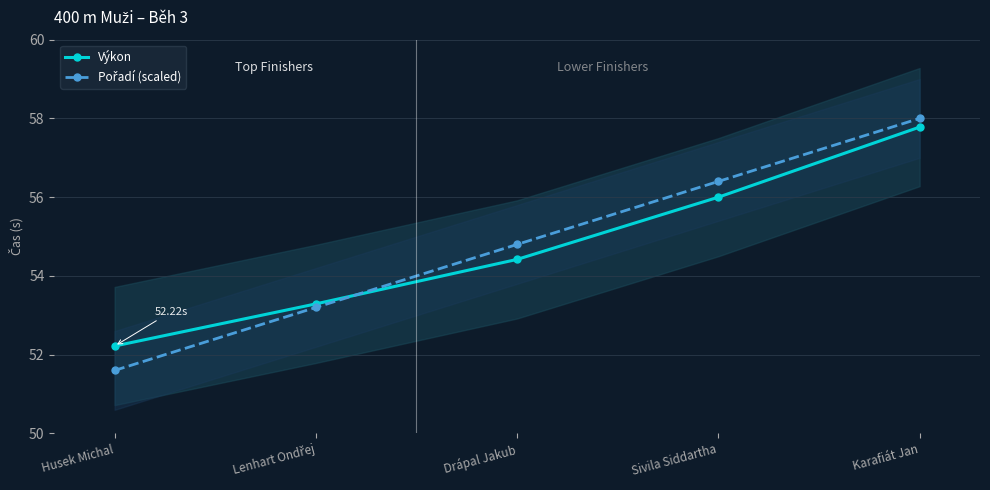

Reading right to left, what are all the values shown in this chart?

Výkon: Karafiát Jan=57.8	Sivila Siddartha=56.0	Drápal Jakub=54.4	Lenhart Ondřej=53.3	Husek Michal=52.2
Pořadí (scaled): Karafiát Jan=58.0	Sivila Siddartha=56.4	Drápal Jakub=54.8	Lenhart Ondřej=53.2	Husek Michal=51.6